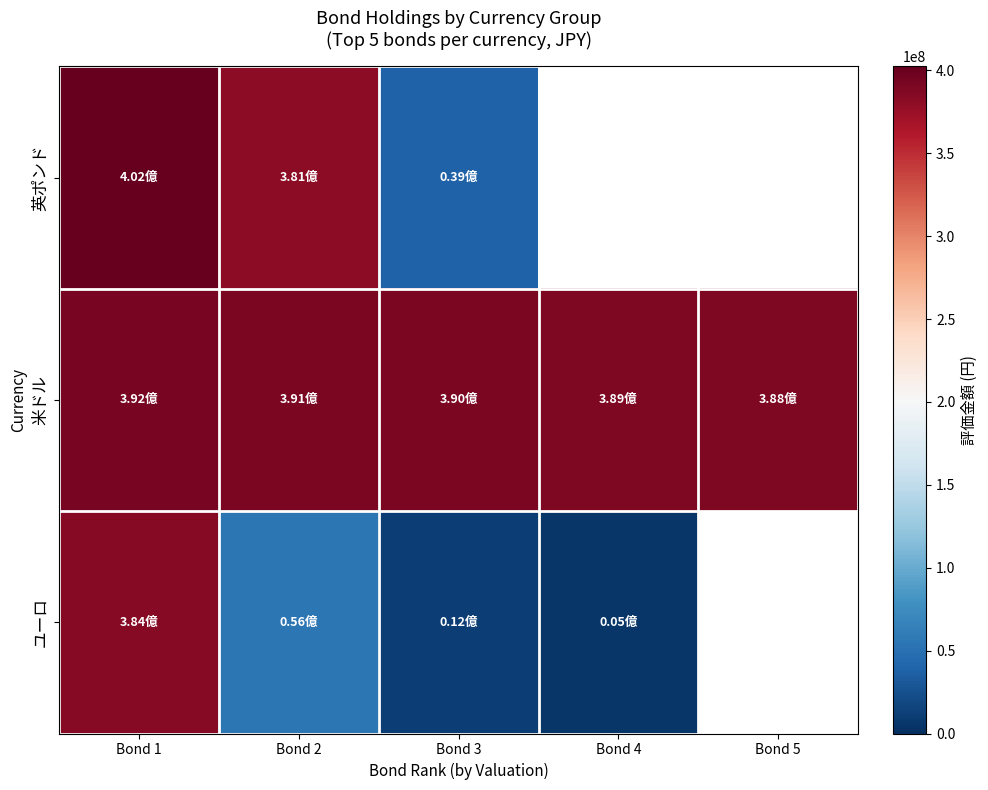

The 米ドル series shows 520592058.3 at Bond 3. True or false?

False